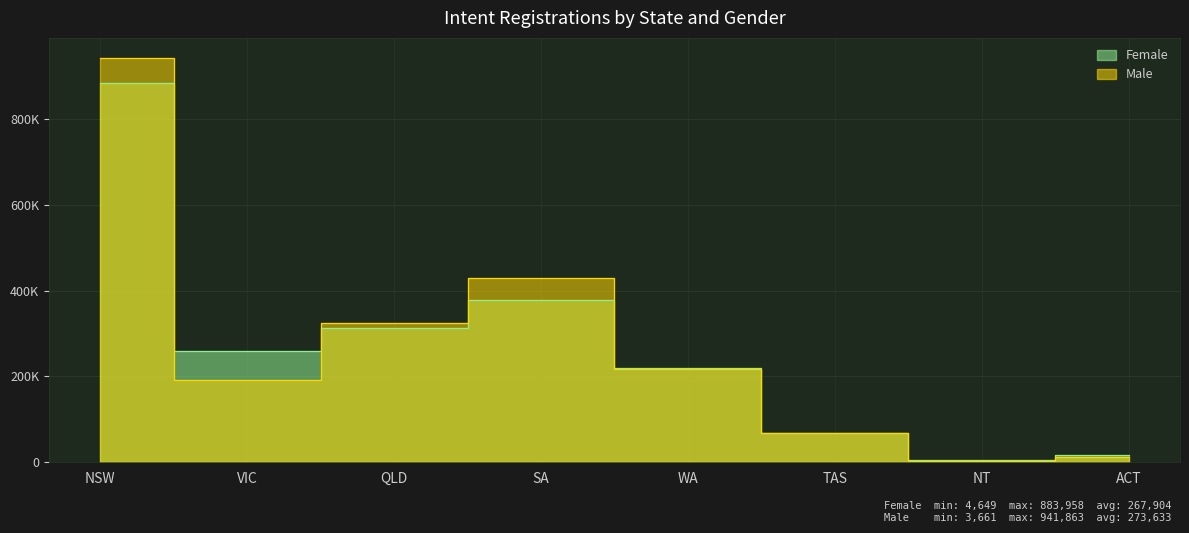

What is the approximate value of Female at ACT, to the nearest 10?

17680